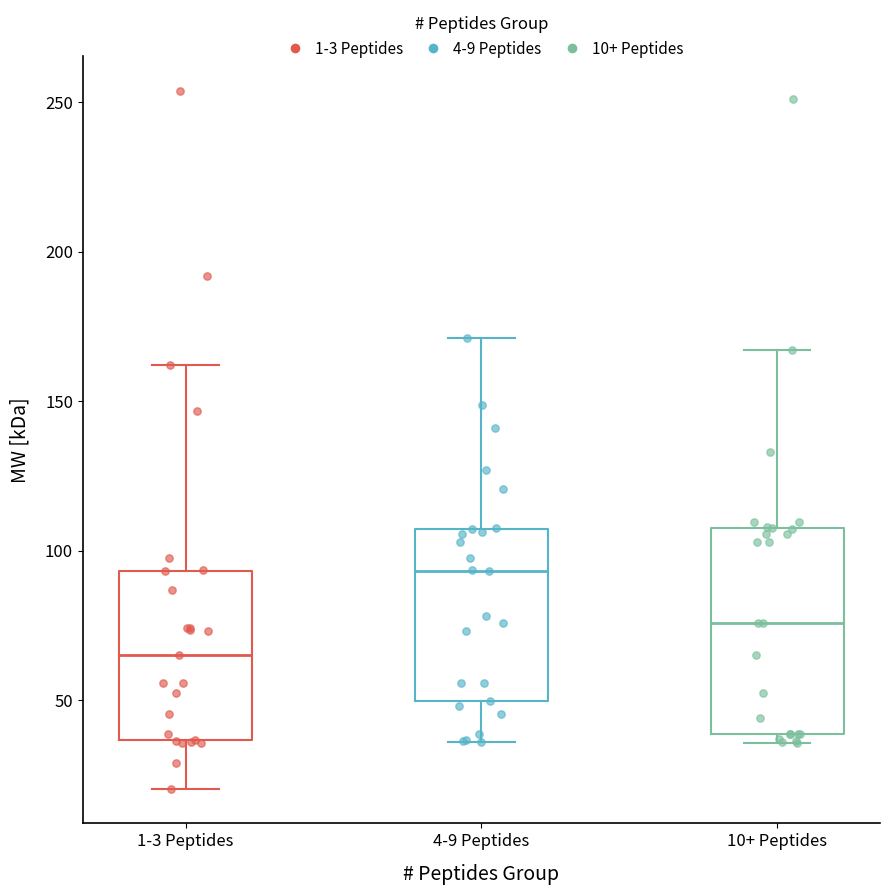

Reading left to right, read every box against the y-axis: the position of its median line, the range the box covers, and the ends of its whiskers. The values are not printed on the chart, so give them approximately, as read against the axis.

1-3 Peptides: median 65, box 35 to 95, whiskers 20 to 160
4-9 Peptides: median 95, box 50 to 105, whiskers 35 to 170
10+ Peptides: median 75, box 40 to 110, whiskers 35 to 165